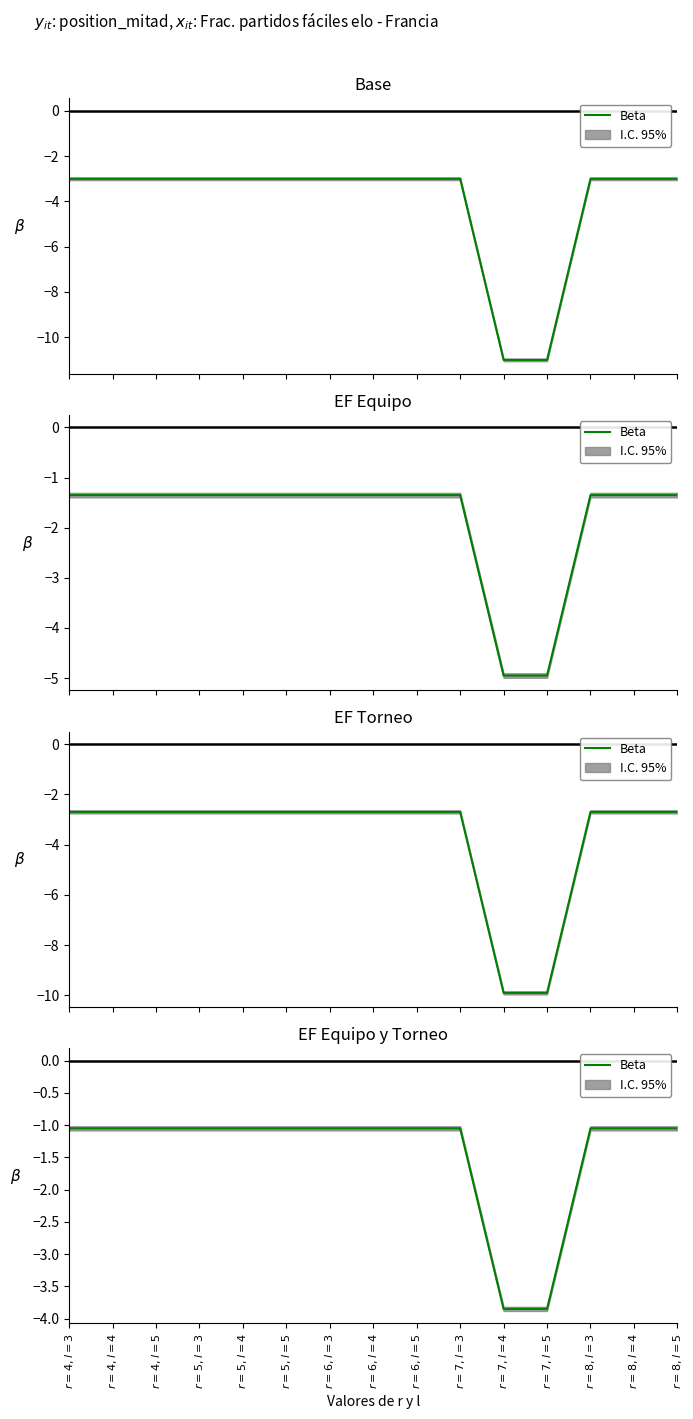

Rank the categories by value from lowest to highest.

$r=7,l=4$, $r=7,l=5$, $r=4,l=3$, $r=4,l=4$, $r=4,l=5$, $r=5,l=3$, $r=5,l=4$, $r=5,l=5$, $r=6,l=3$, $r=6,l=4$, $r=6,l=5$, $r=7,l=3$, $r=8,l=3$, $r=8,l=4$, $r=8,l=5$